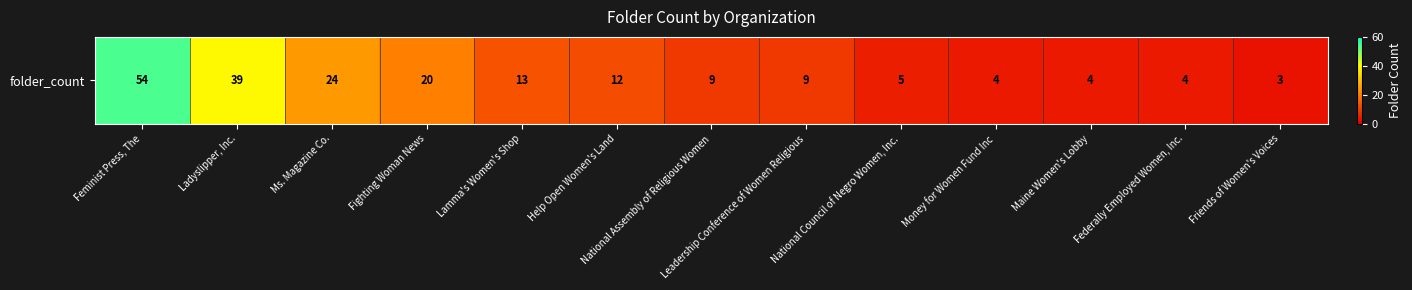

Approximately how many times larger is the value at National Council of Negro Women, Inc. compared to Lamma's Women's Shop?

0.4